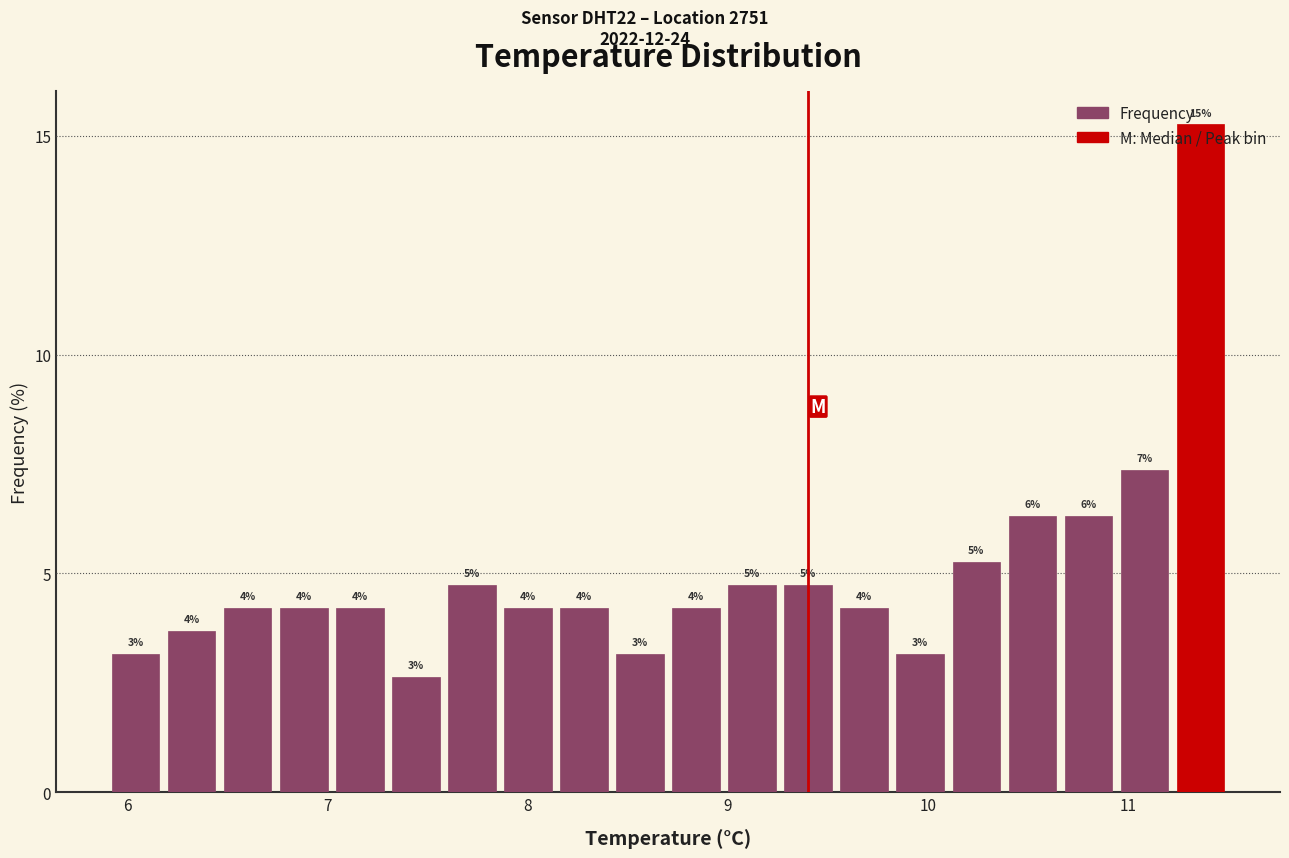

Read against the x-axis, roughly where is the centre of the tallest bar?

11.4